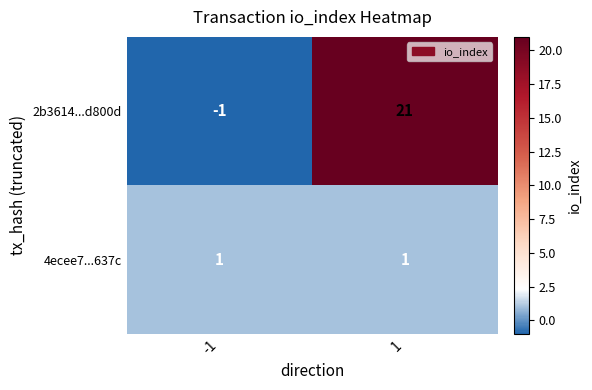

List the series in order of their overall mean, lowest first.

4ecee7...637c, 2b3614...d800d